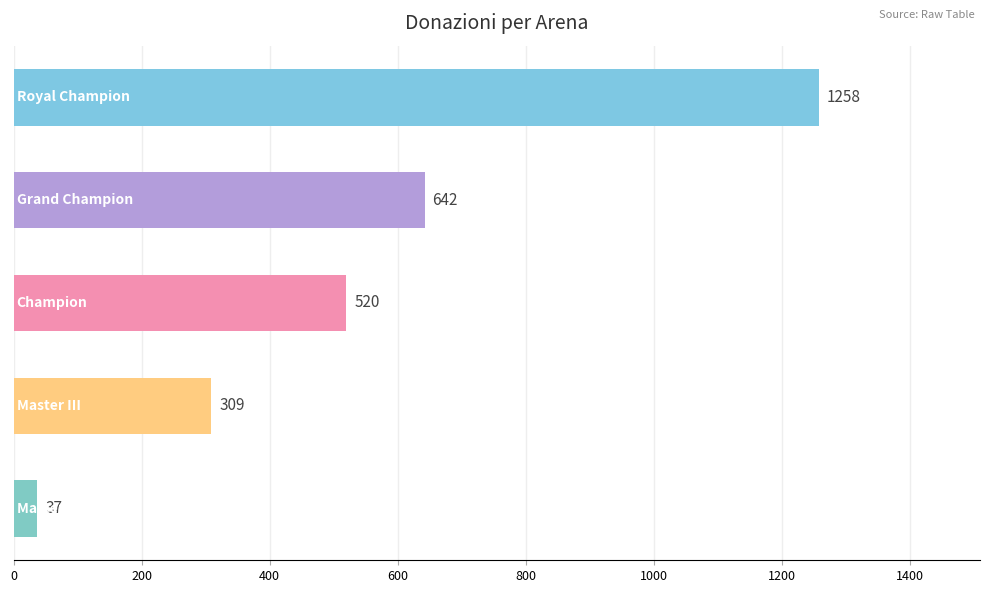

What is the value of the 3rd bar from the top?

520